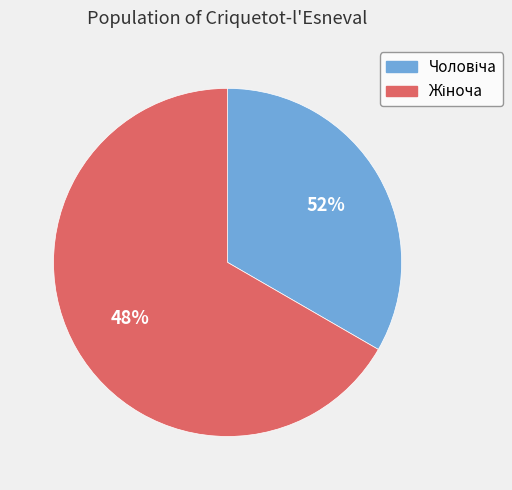

Which category has the biggest portion of the pie?

Жіноча